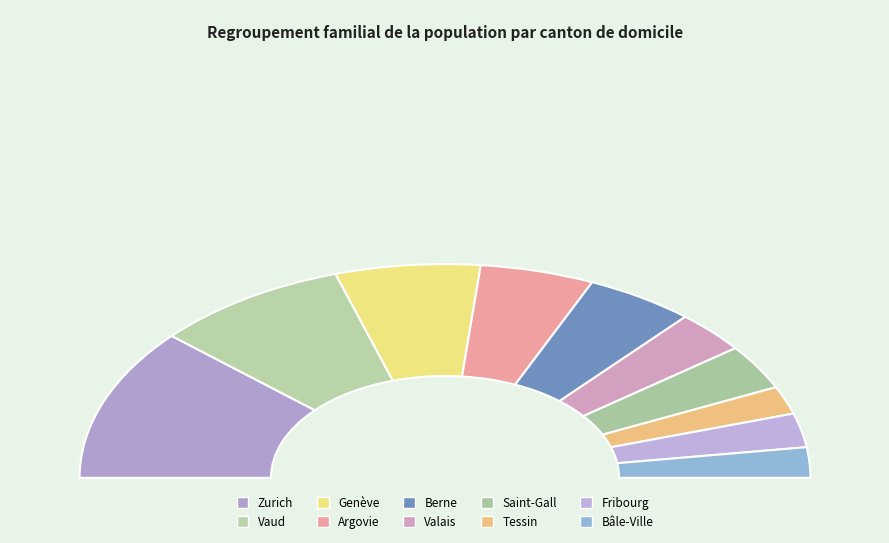

How many slices are in this pie chart?

10